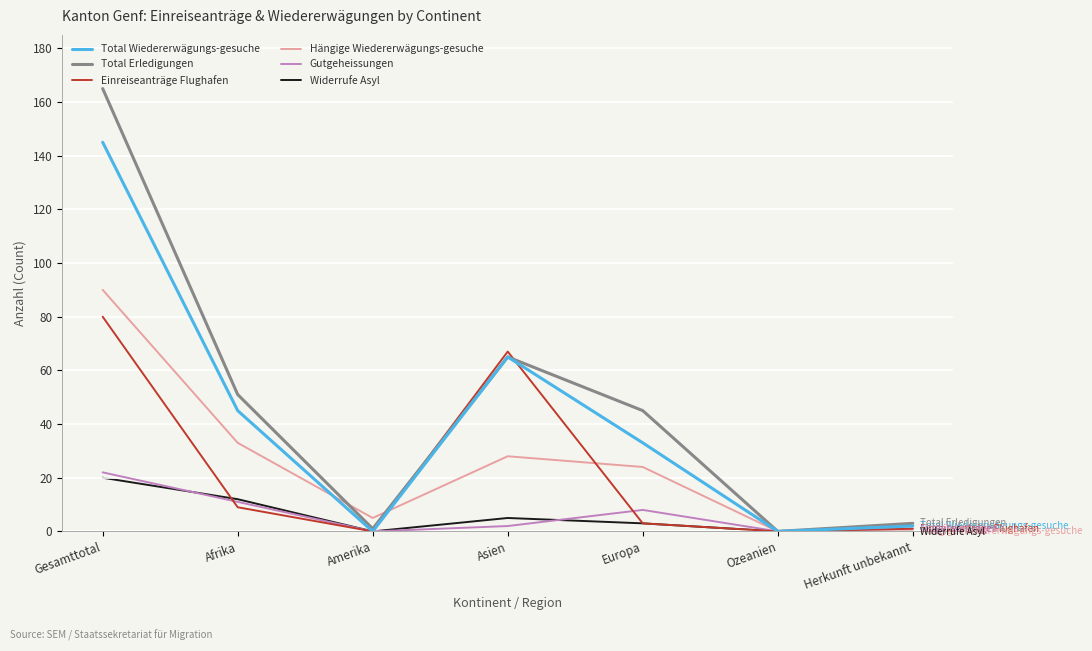

What is the difference between the maximum and minimum values in the Hängige Wiedererwägungs-gesuche series?

90